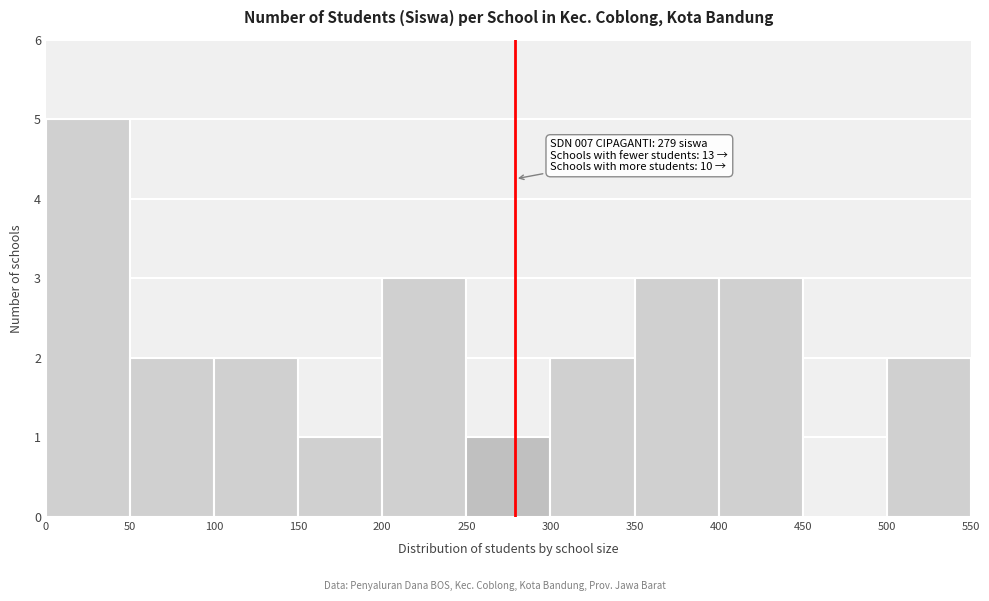

Over which range of the x-axis is the bar tallest?

0 to 50